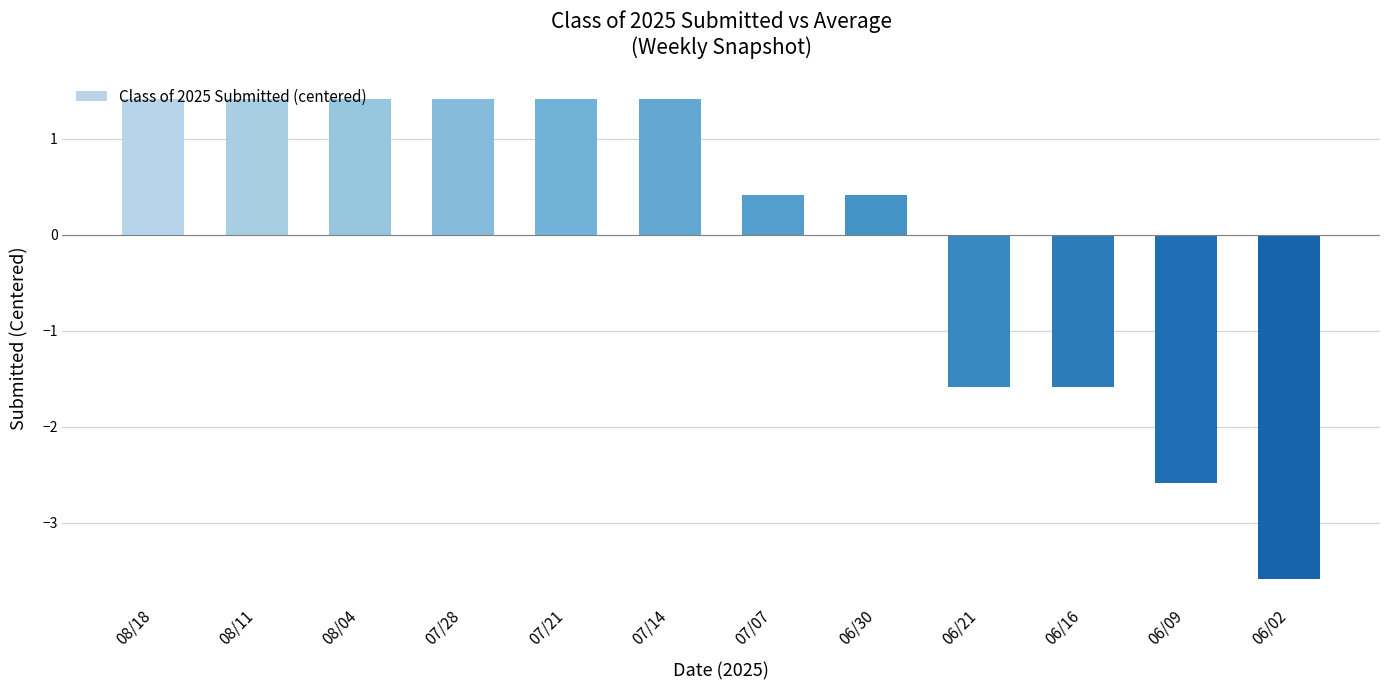

What is the smallest value displayed?

-3.6